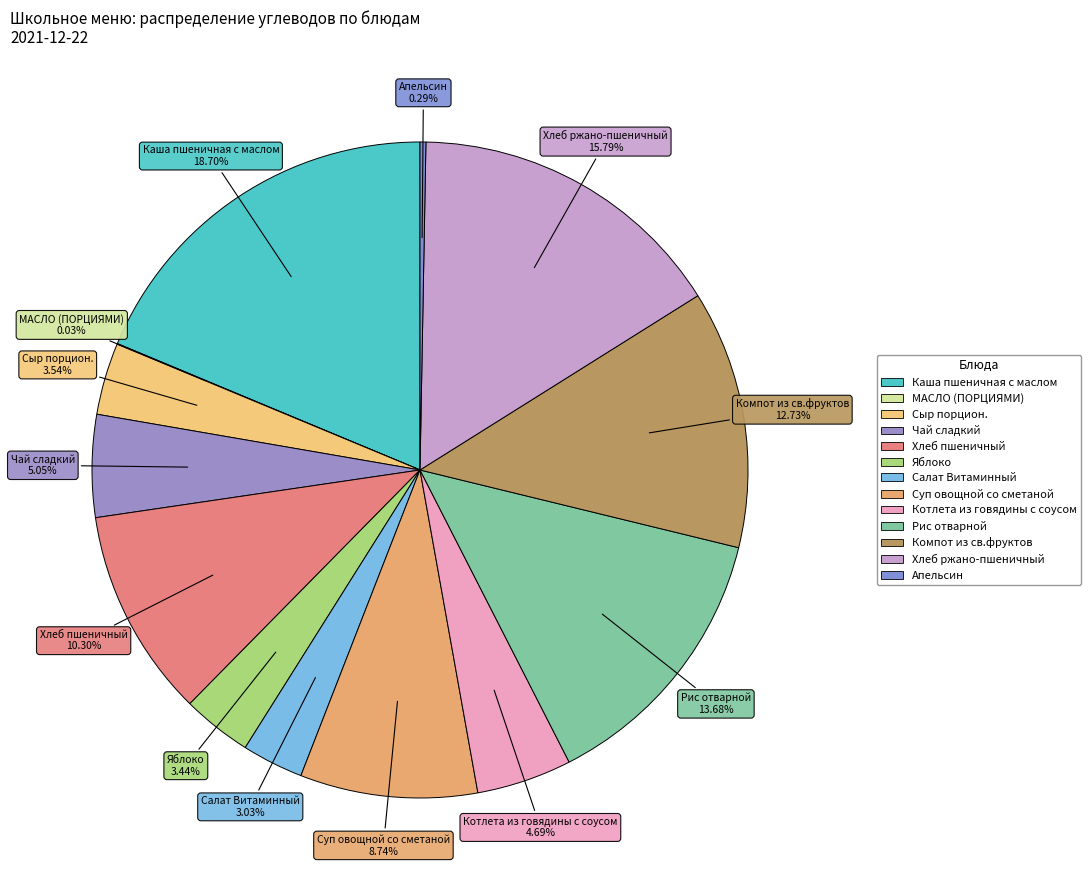

What is the largest slice in the pie chart?

Каша пшеничная с маслом